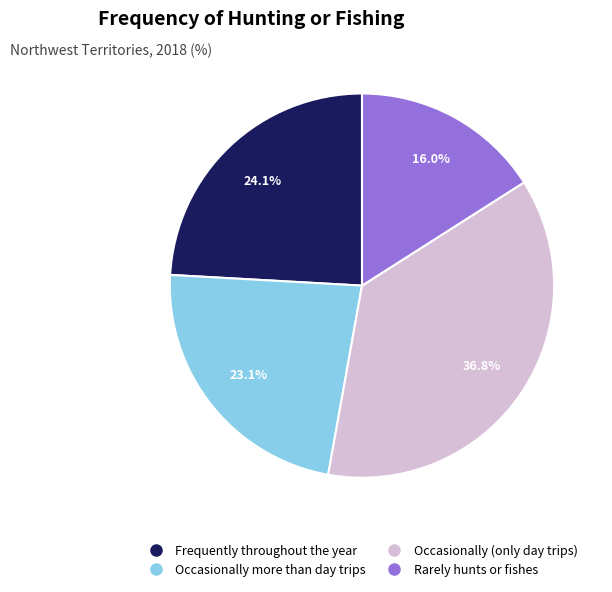

Rank the categories by value from highest to lowest.

Occasionally (only day trips), Frequently throughout the year, Occasionally more than day trips, Rarely hunts or fishes